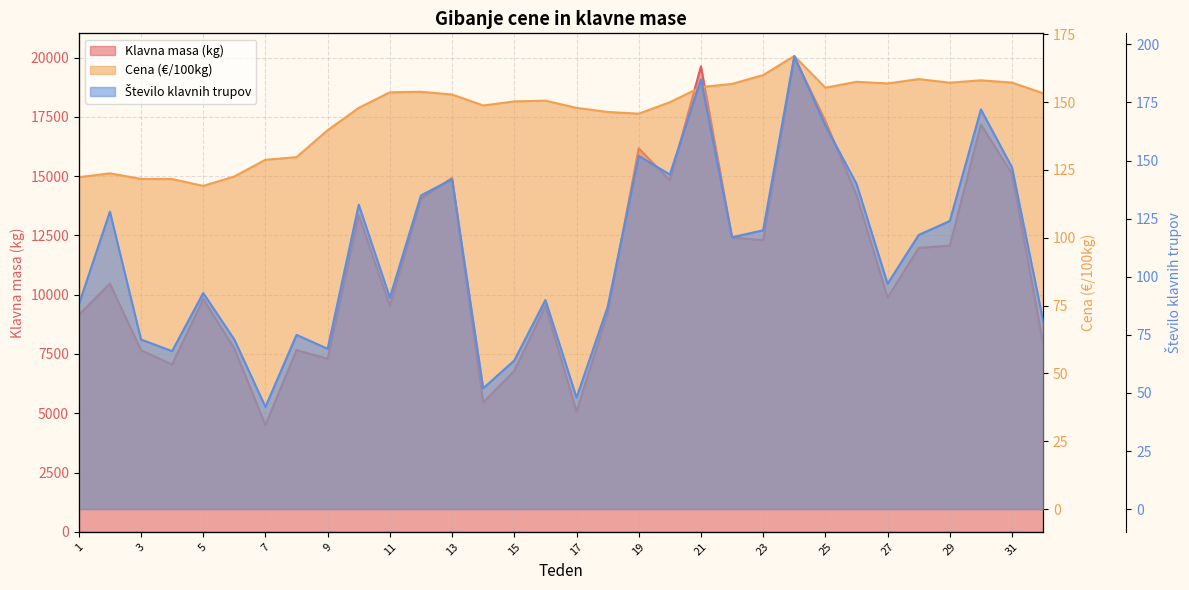

At which label does Cena (€/100kg) reach its minimum?

5